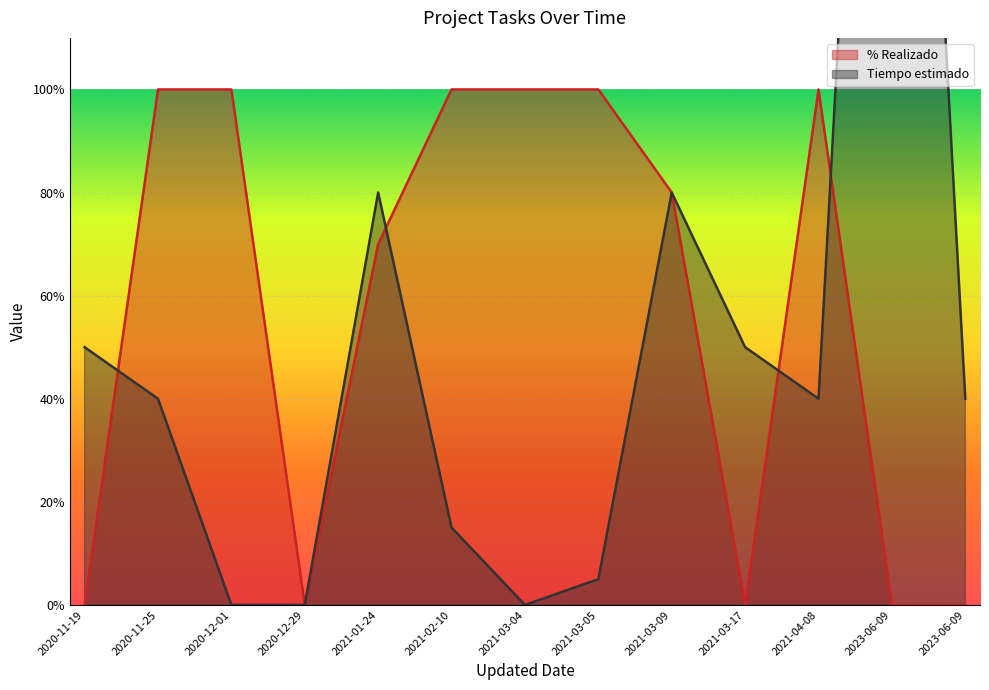

The Tiempo estimado series shows 15 at 2021-02-10. True or false?

True